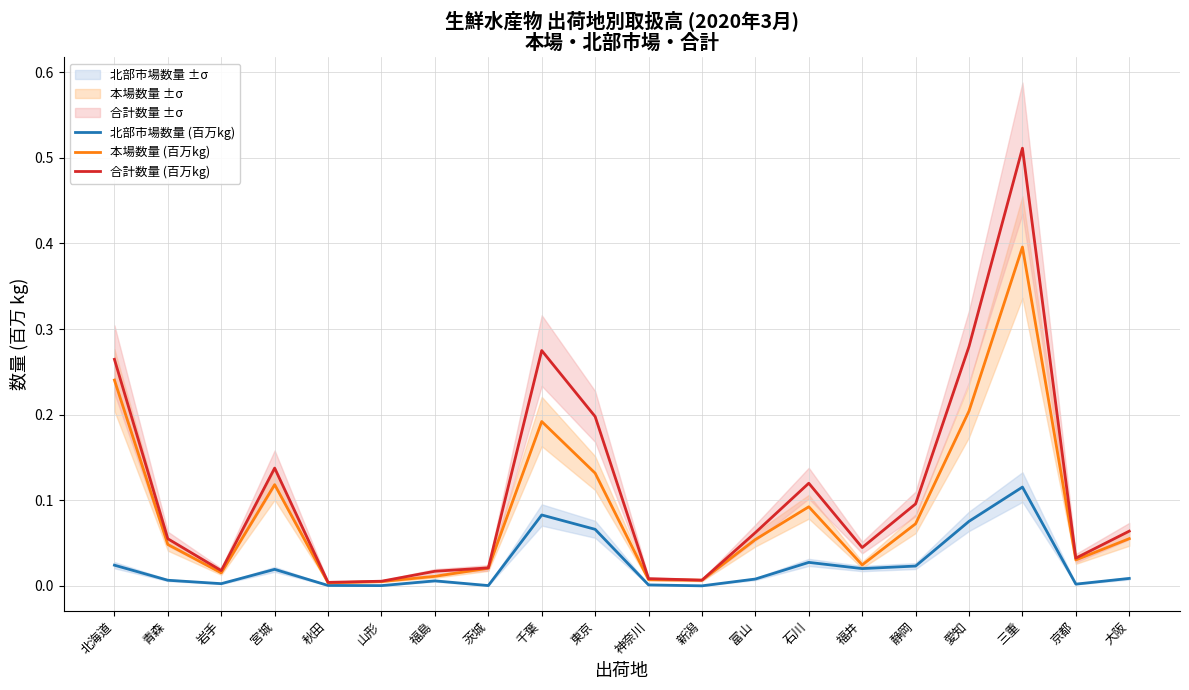

What is the label of the 18th point from the right?

岩手